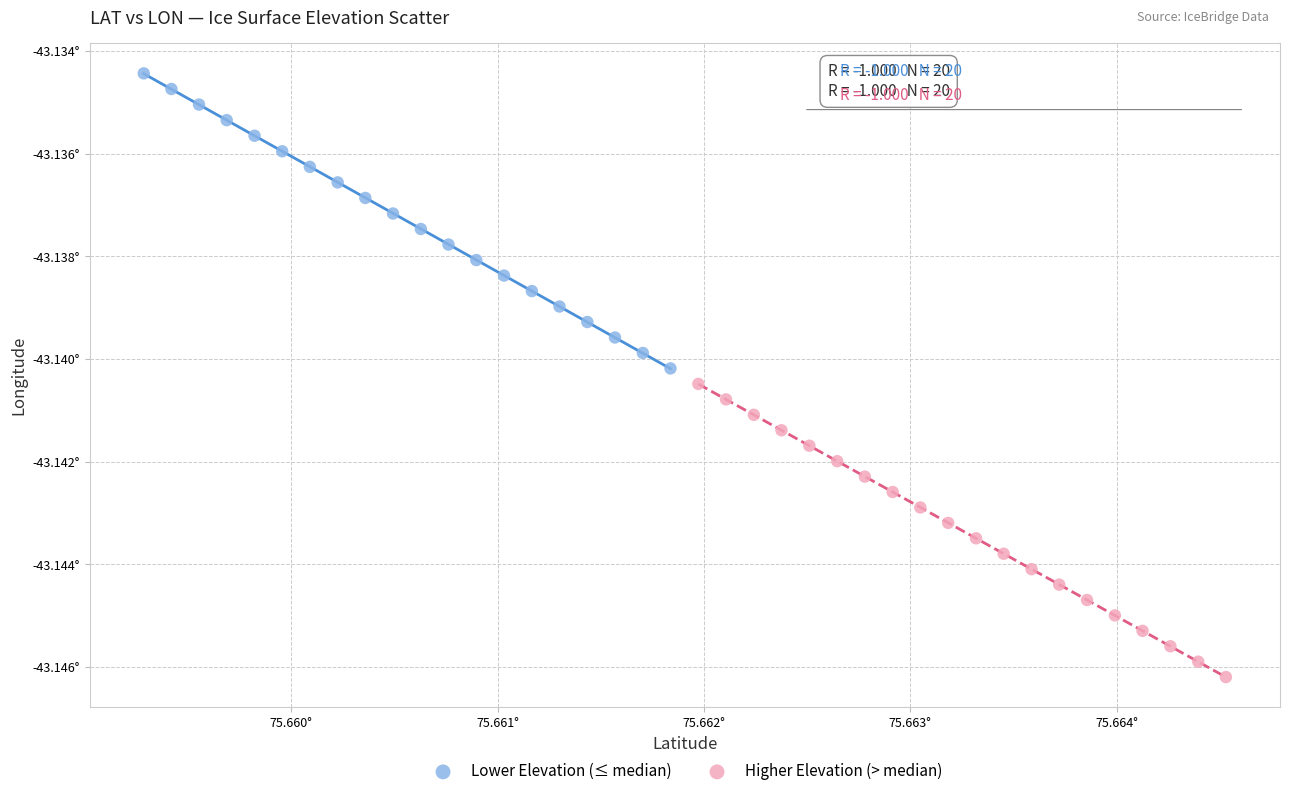

Which series contains the highest Y value?

Lower Elevation (≤ median)